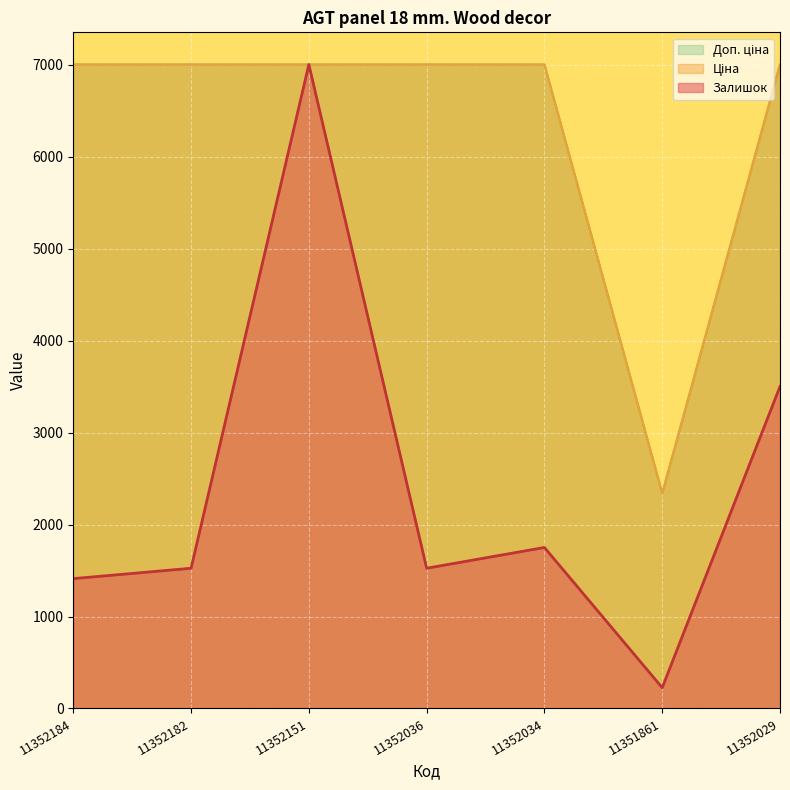

At which category is the sum across all series the highest?

11352151